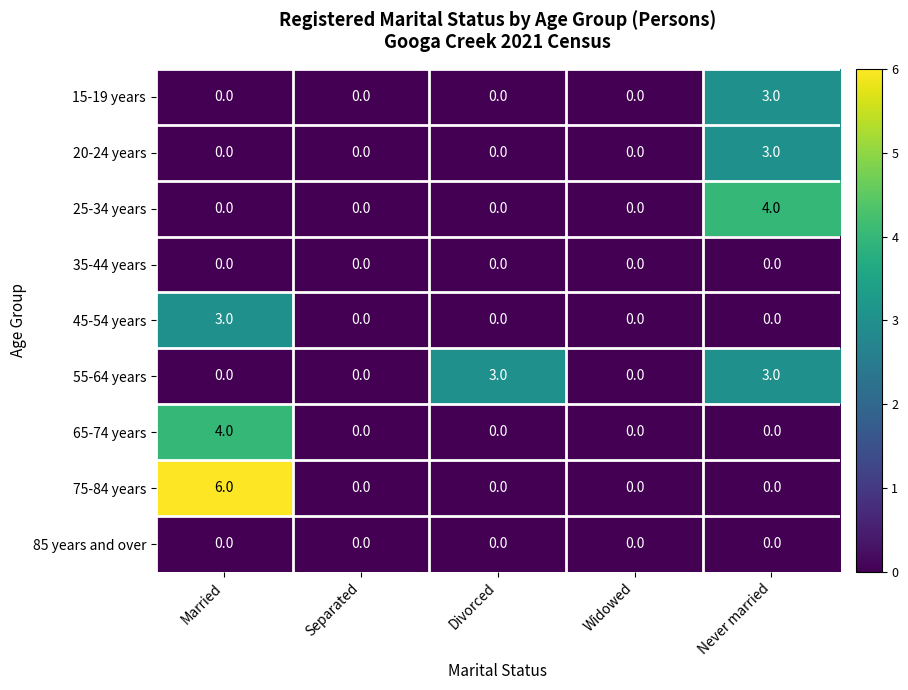

What is the total value across all series at Never married?

13